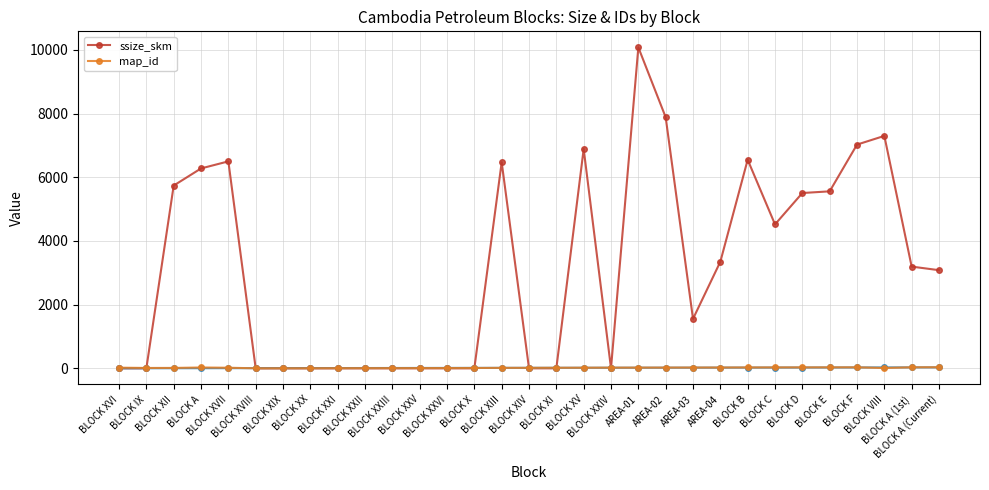

Reading left to right, list all the values displayed in this chart.

ssize_skm: 0.0	0.0	5740.0	6278.0	6500.0	0.0	0.0	0.0	0.0	0.0	0.0	0.0	0.0	0.0	6472.0	0.0	0.0	6890.0	0.0	10080.0	7886.0	1554.0	3349.0	6551.0	4521.0	5506.0	5559.0	7026.7	7300.0	3195.0	3083.0
map_id: 21.0	12.0	13.0	27.0	19.0	1.0	2.0	3.0	5.0	6.0	7.0	8.0	9.0	11.0	15.0	16.0	18.0	20.0	22.0	23.0	24.0	25.0	26.0	28.0	29.0	30.0	31.0	32.0	10.0	33.0	34.0